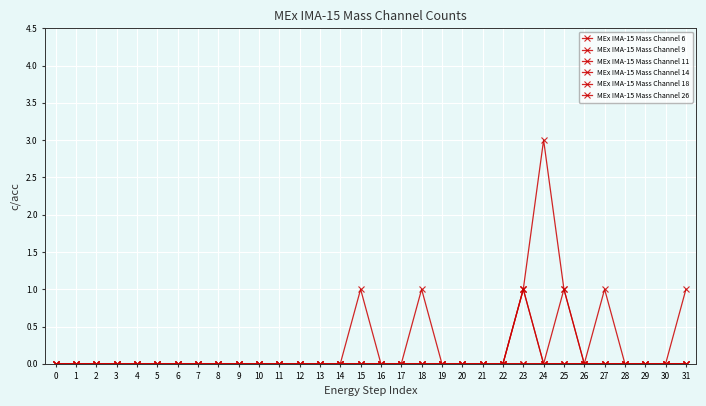

List the series in order of their peak value, lowest first.

MEx IMA-15 Mass Channel 6, MEx IMA-15 Mass Channel 9, MEx IMA-15 Mass Channel 14, MEx IMA-15 Mass Channel 18, MEx IMA-15 Mass Channel 26, MEx IMA-15 Mass Channel 11